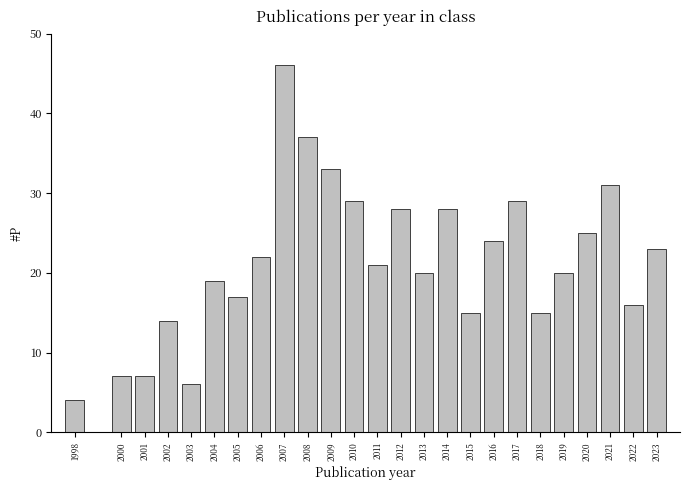

Reading left to right, transcribe all the data shown in this chart.

1998=4	2000=7	2001=7	2002=14	2003=6	2004=19	2005=17	2006=22	2007=46	2008=37	2009=33	2010=29	2011=21	2012=28	2013=20	2014=28	2015=15	2016=24	2017=29	2018=15	2019=20	2020=25	2021=31	2022=16	2023=23